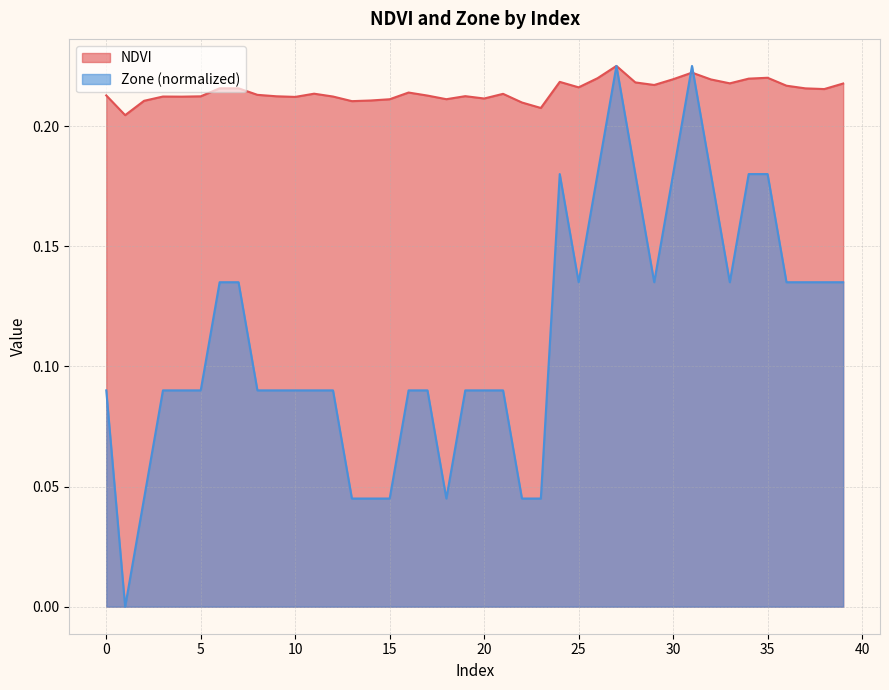

Where is the first local maximum for Zone?

24